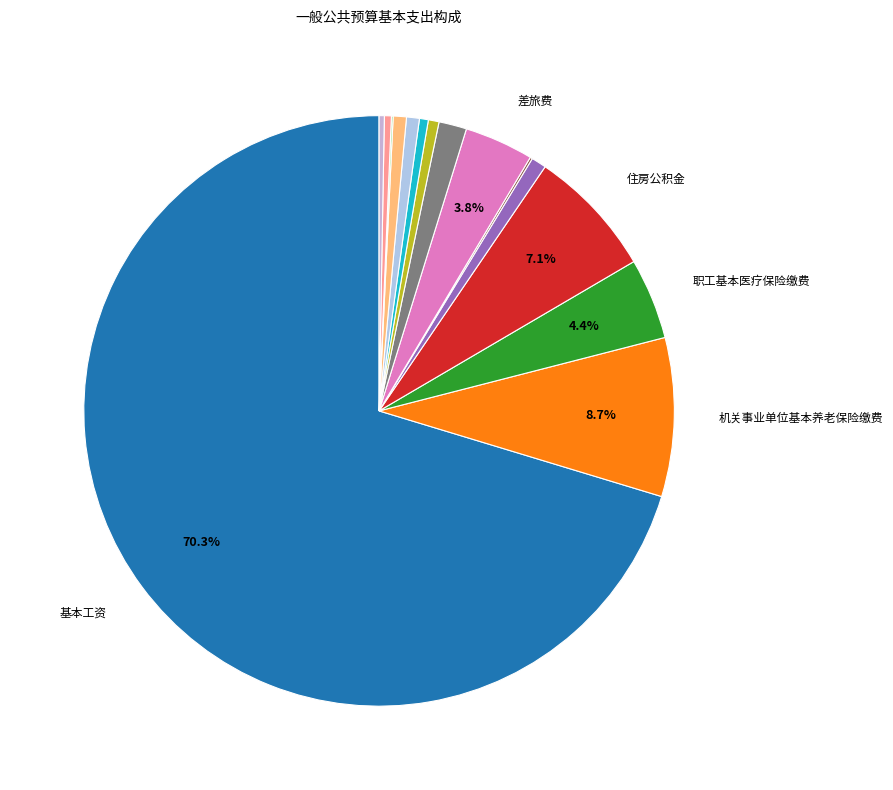

Count the number of slices in the pie.

15